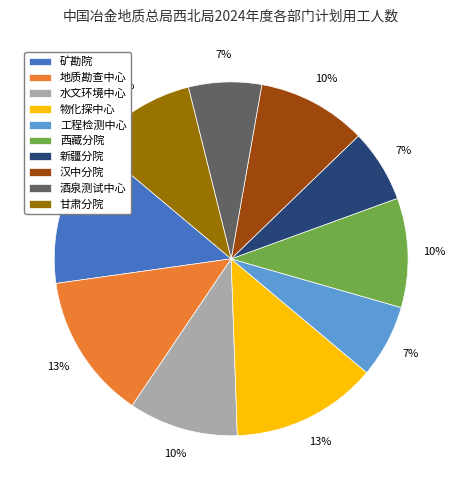

How many segments does this pie chart have?

10